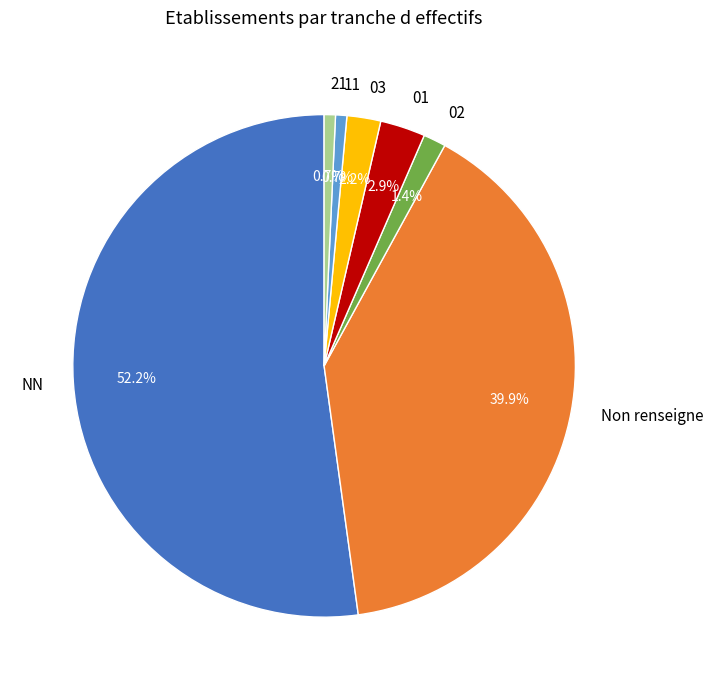

To the nearest percent, what portion does 01 represent?

3%